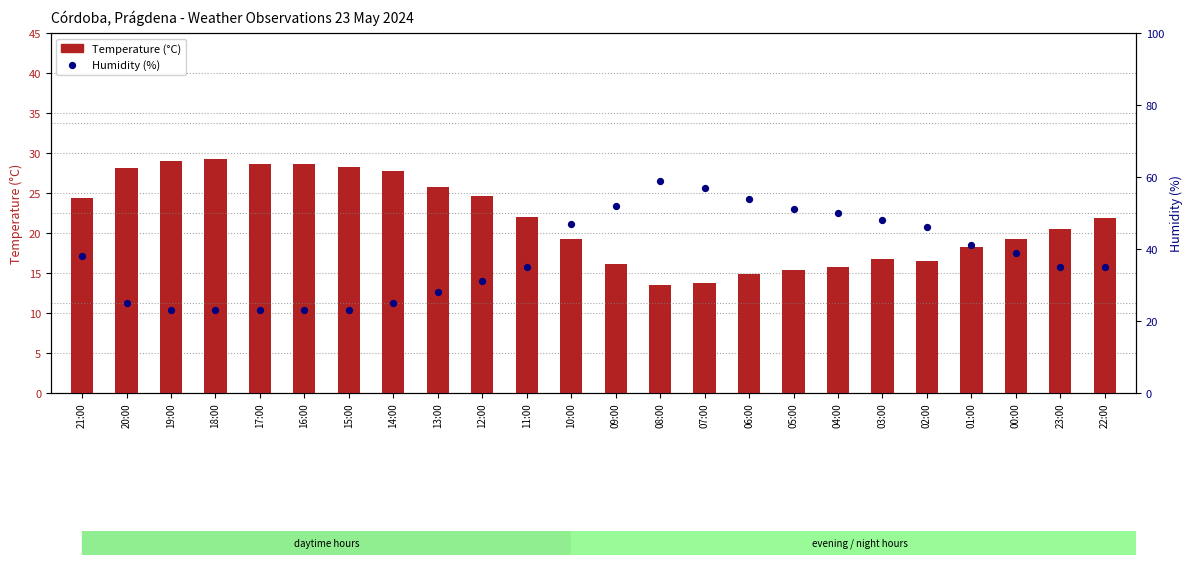

At how many categories does at least one series exceed 50?

5